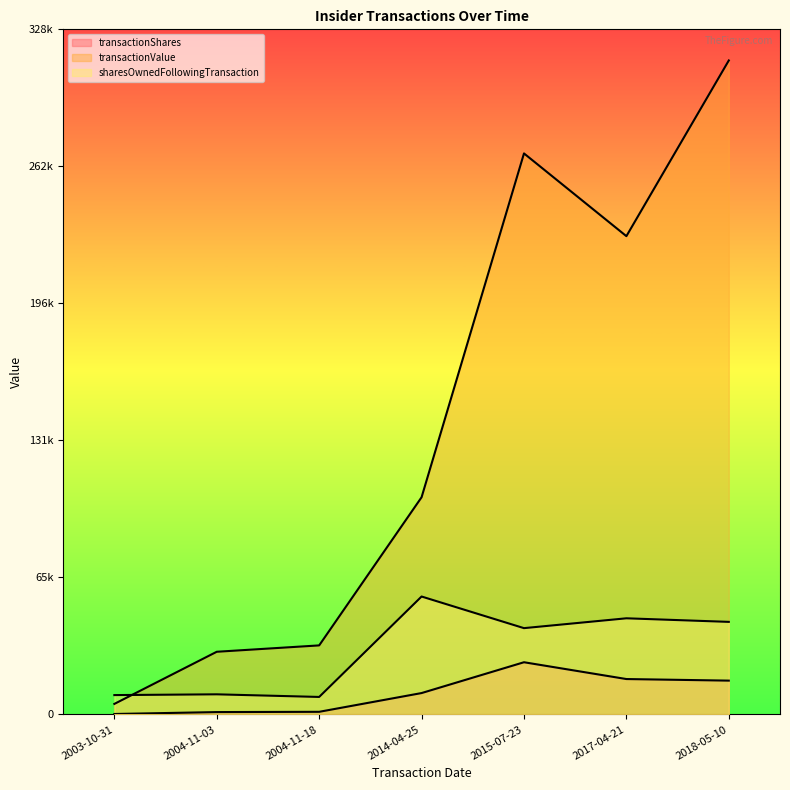

What is the label of the 1st point from the right?

2018-05-10